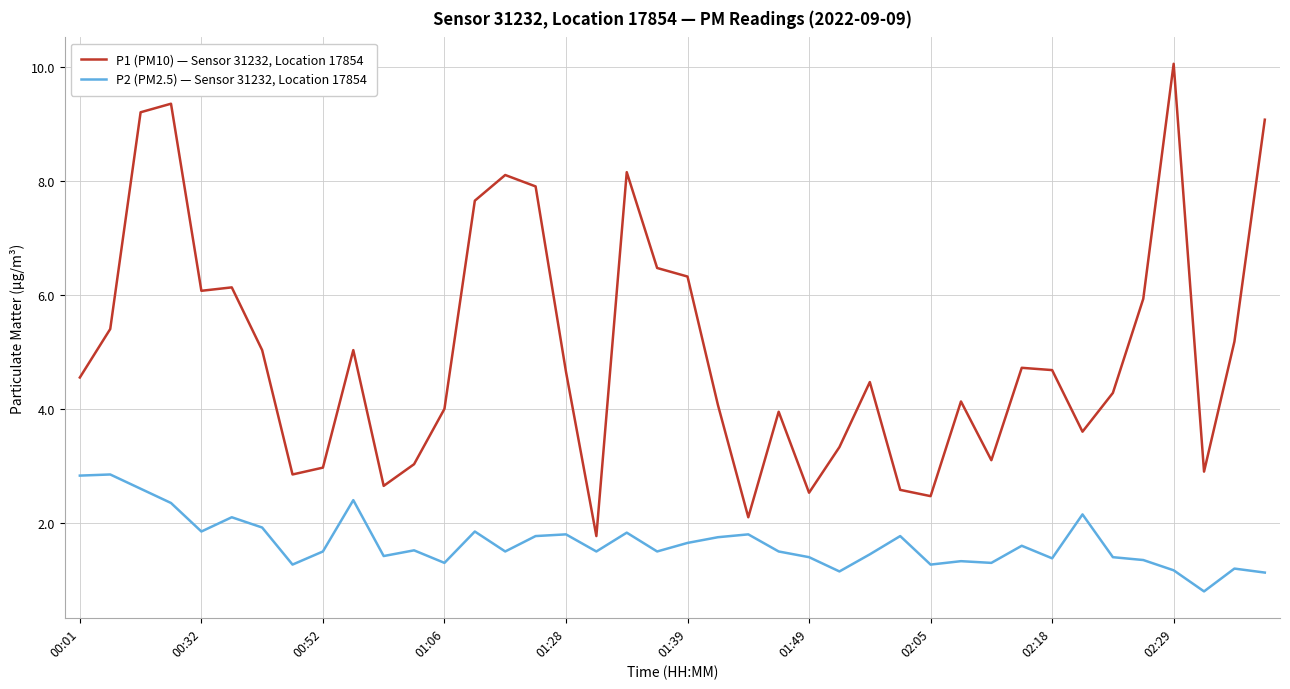

How many categories are shown in the chart?

40